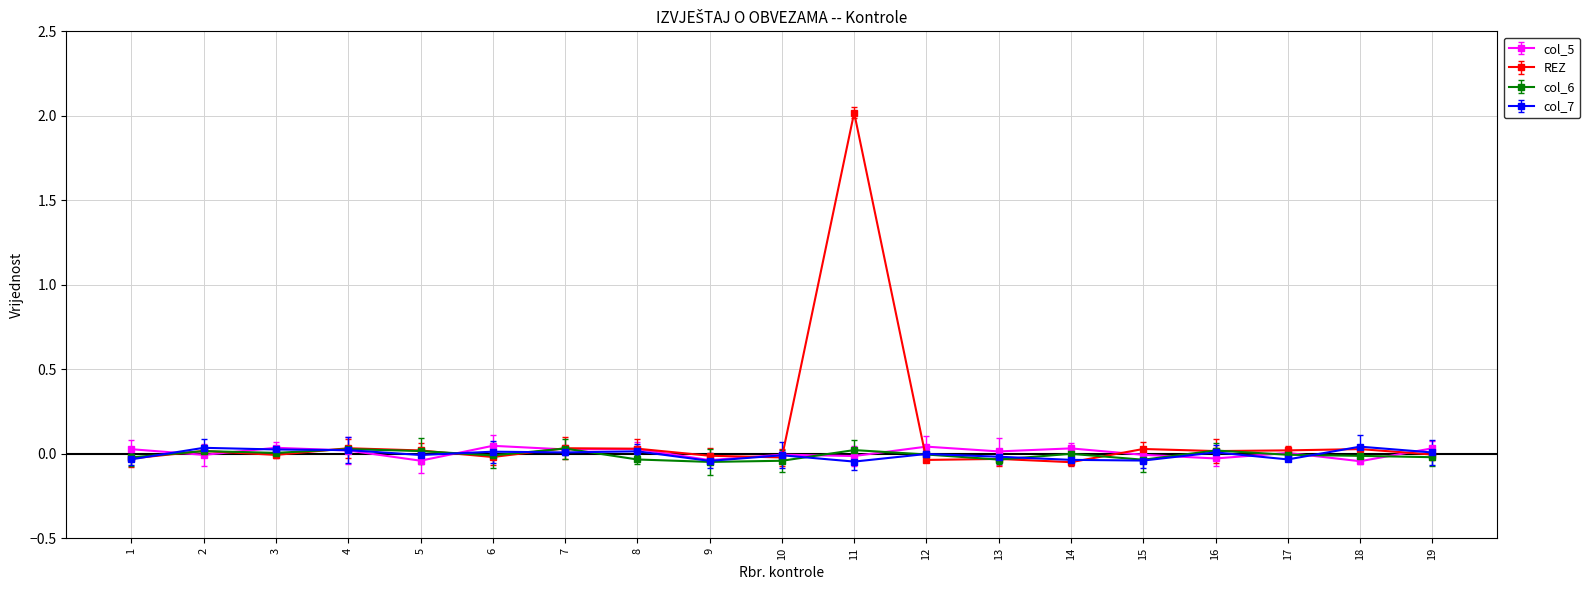

True or false: col_6 and col_7 intersect in this chart.

True